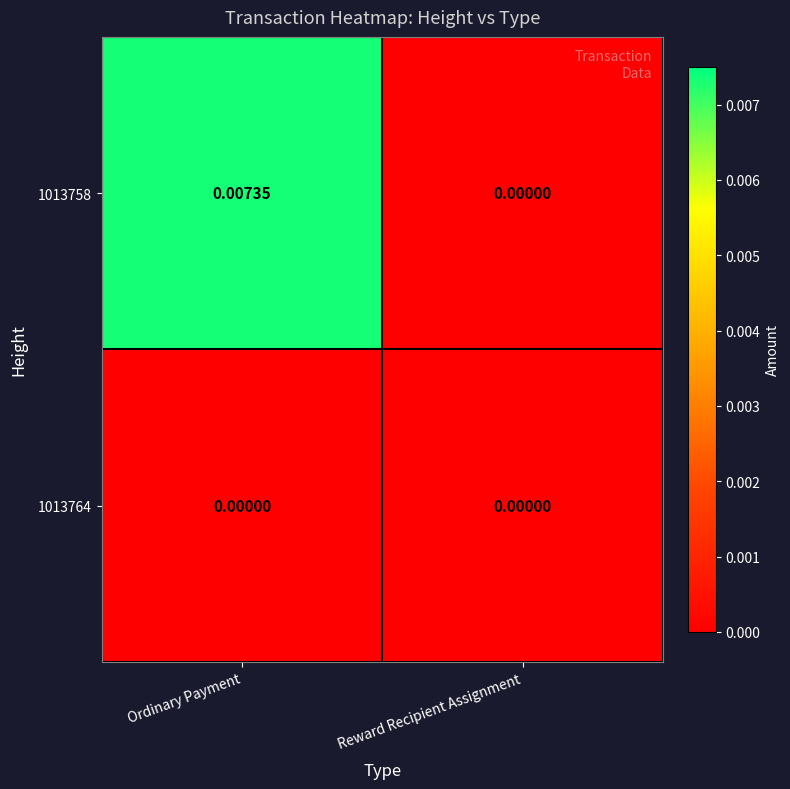

Which series changed the most between Ordinary Payment and Reward Recipient Assignment?

1013758